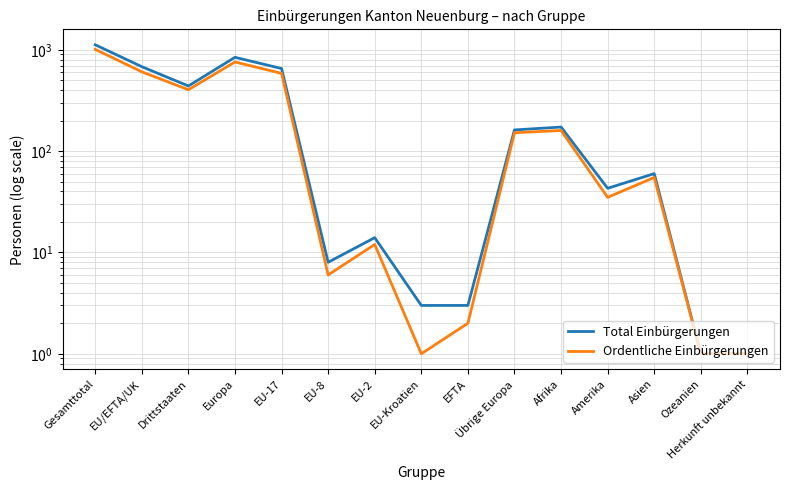

What is the value of the Ordentliche Einbürgerungen point at the 5th from the left?

586